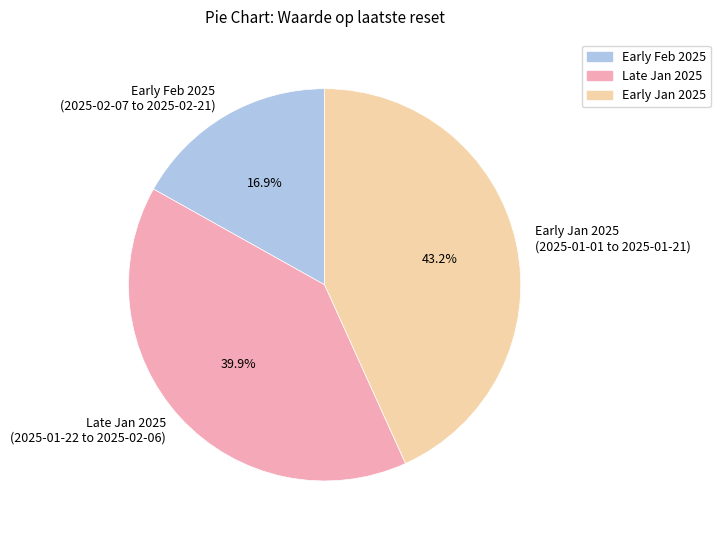

Rank the categories by value from highest to lowest.

Early Jan 2025 (2025-01-01 to 2025-01-21), Late Jan 2025 (2025-01-22 to 2025-02-06), Early Feb 2025 (2025-02-07 to 2025-02-21)